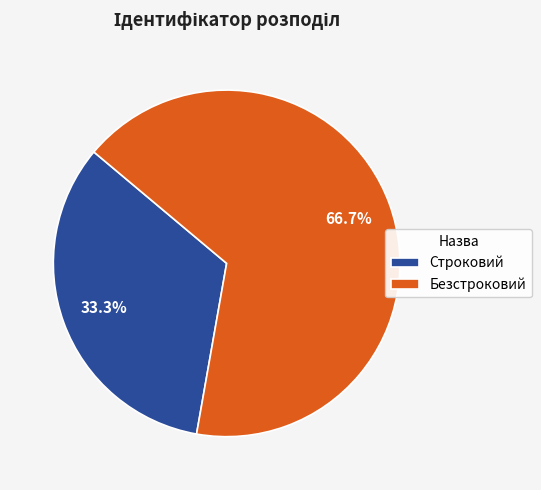

Which slice is the smallest?

Строковий